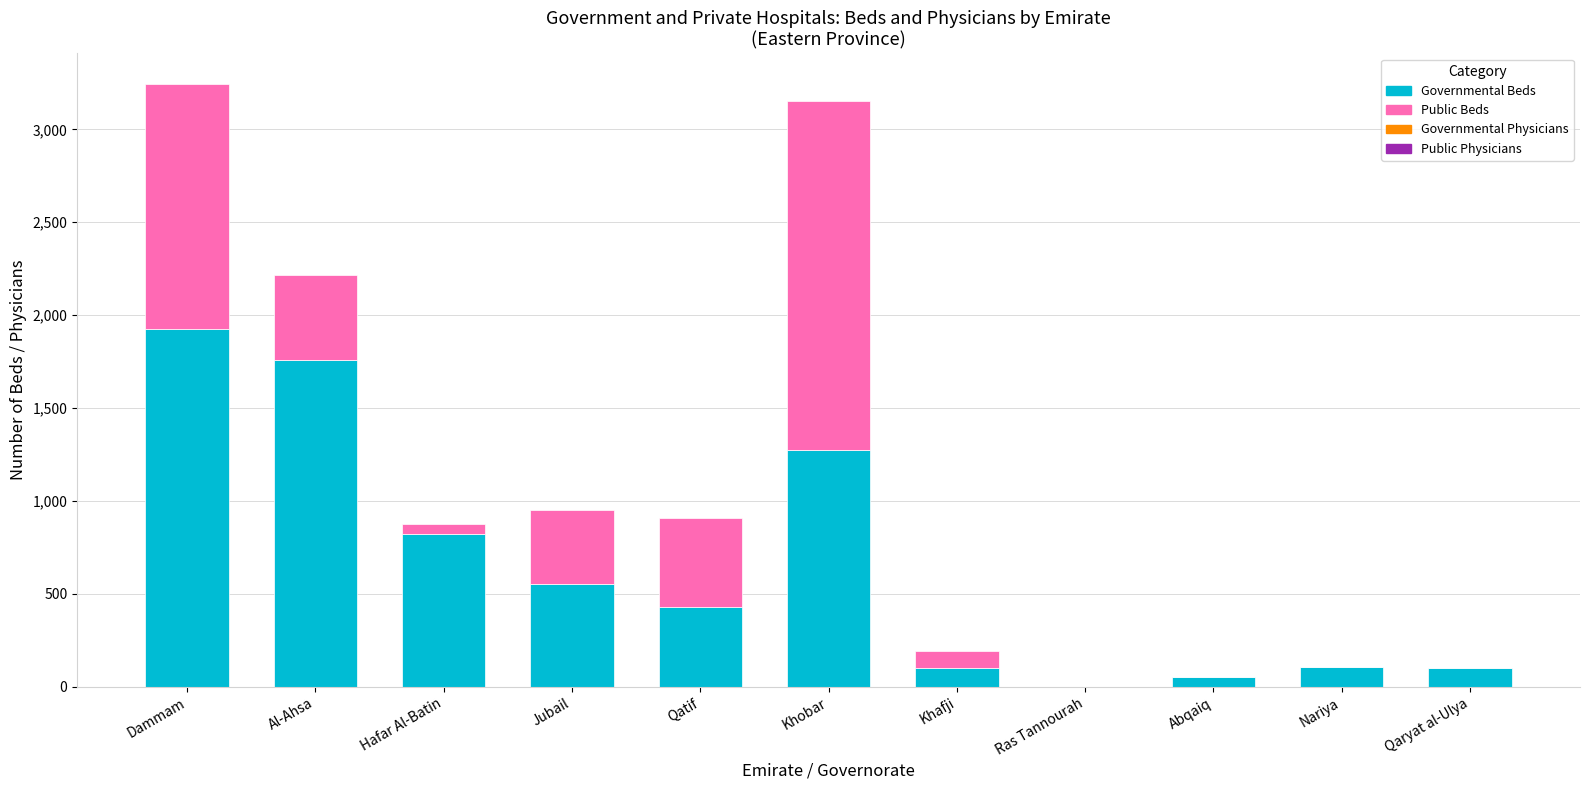

Where is Governmental Beds nearest to the value 962?

Hafar Al-Batin